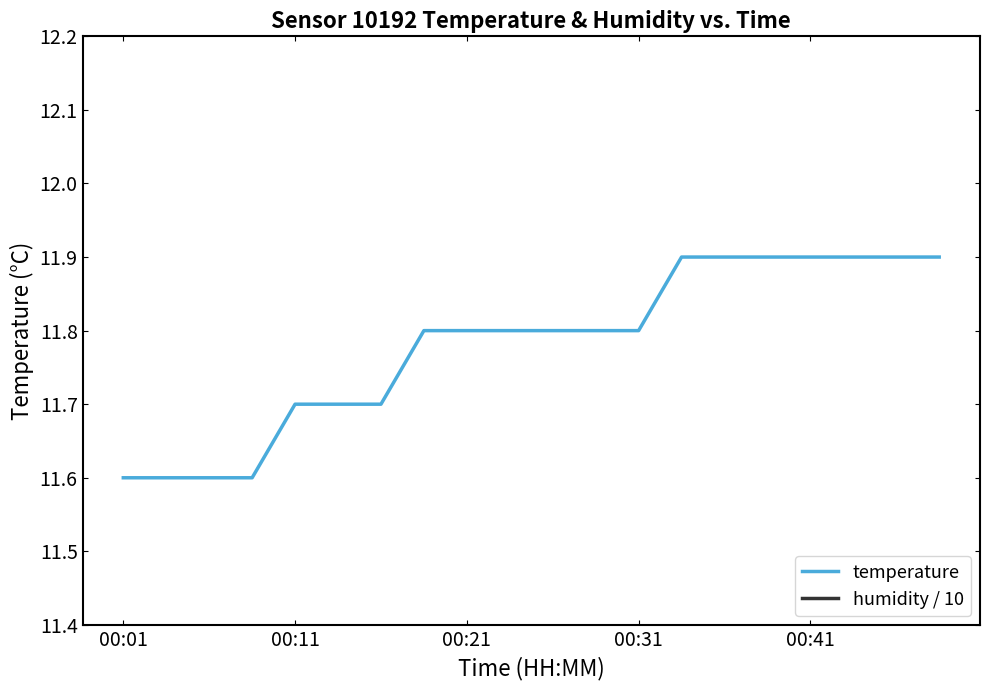

True or false: temperature has a value of 15.9 at 00:41.

False